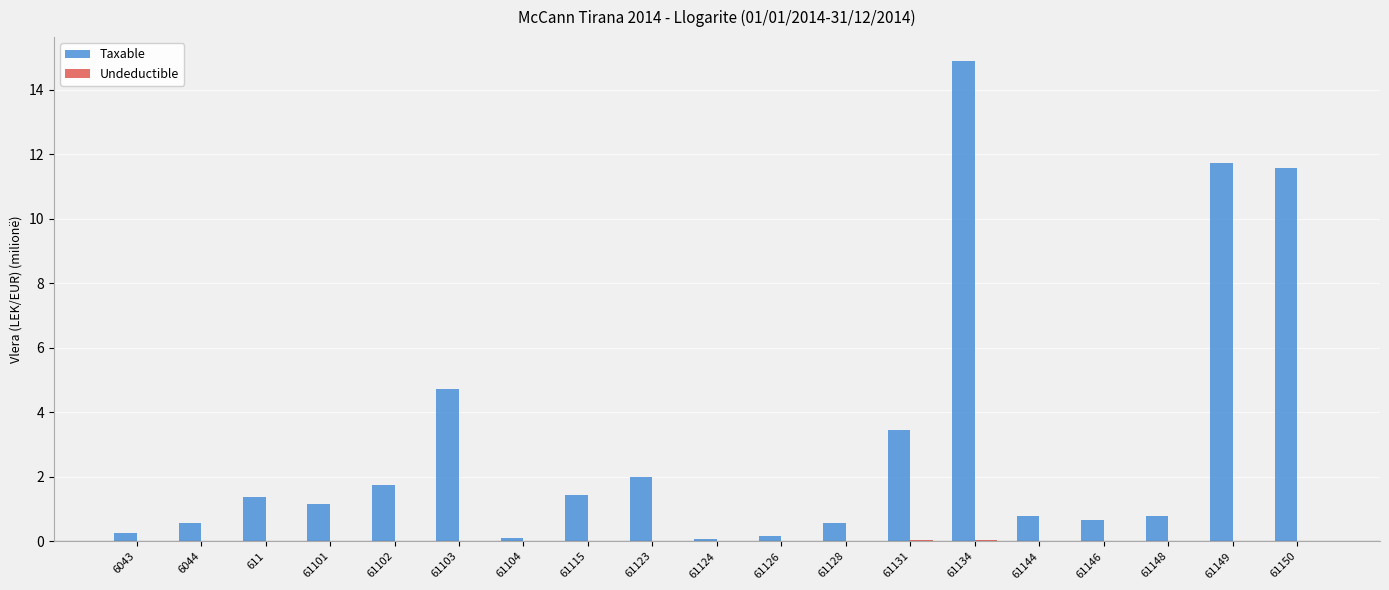

The value of Taxable at 61150 is 11.6. True or false?

True